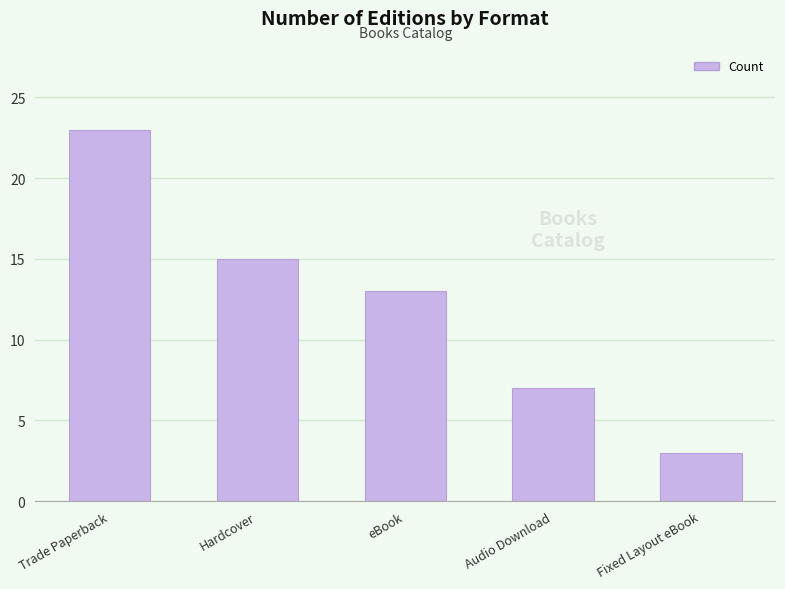

What is the smallest value displayed?

3